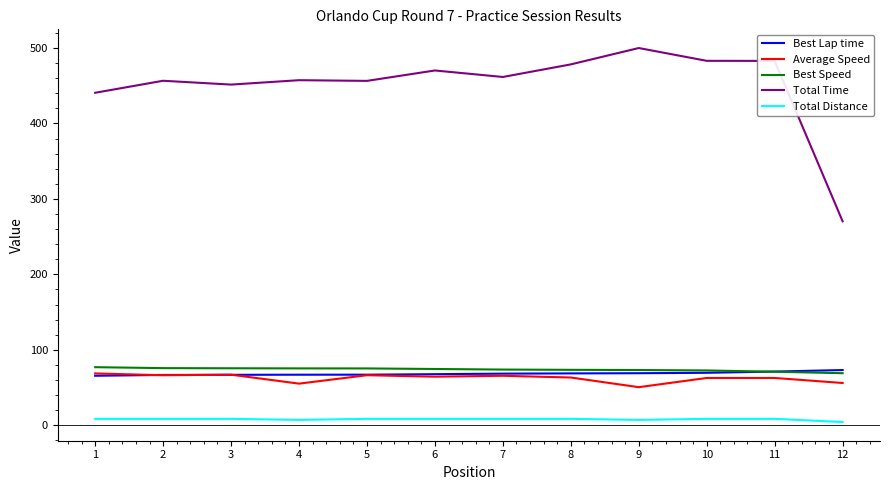

What is the greatest value displayed?

500.0